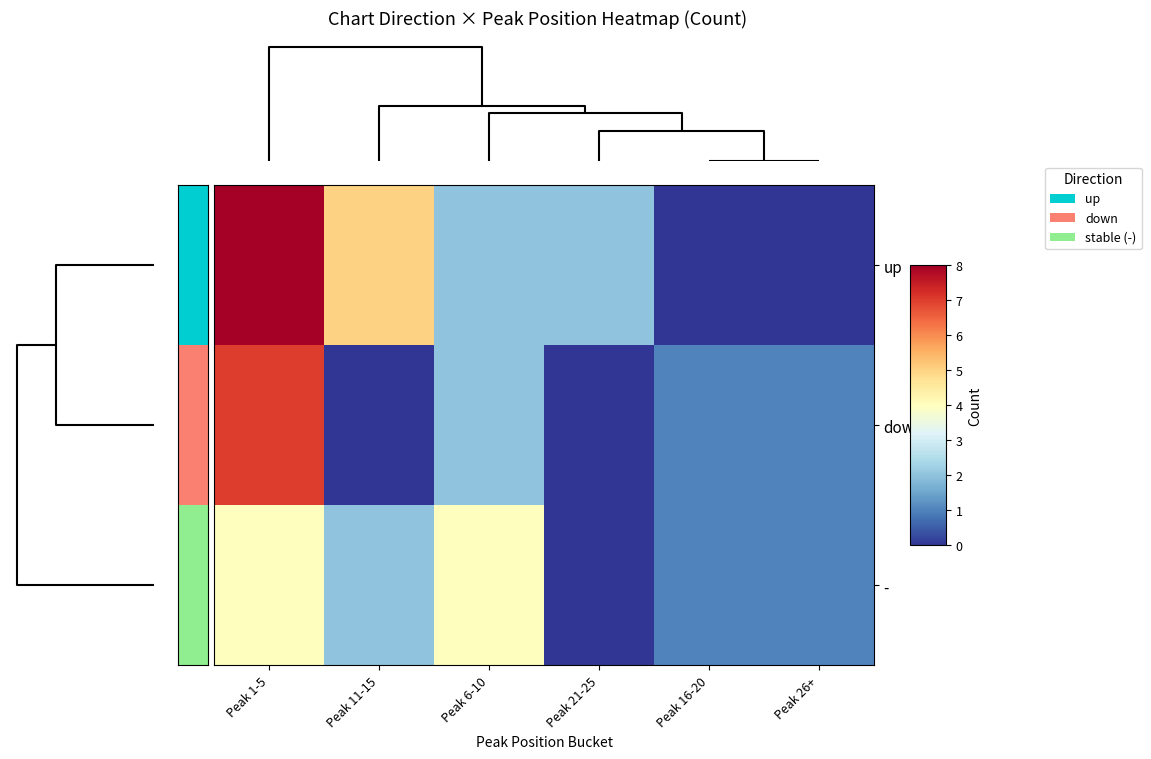

At how many categories does at least one series exceed 1?

4